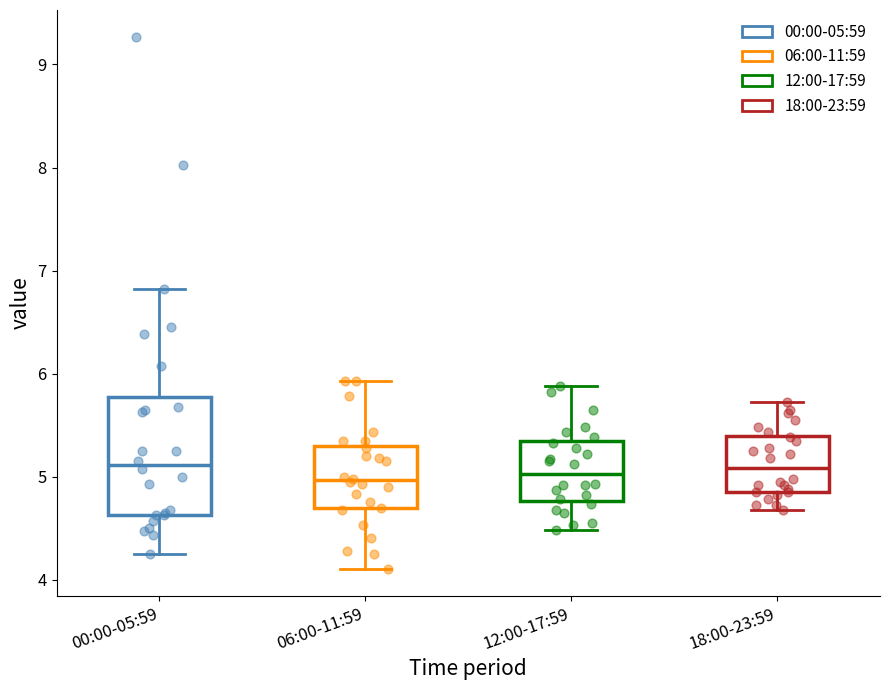

Which box is the tallest, from its lower edge to its upper edge?

00:00-05:59